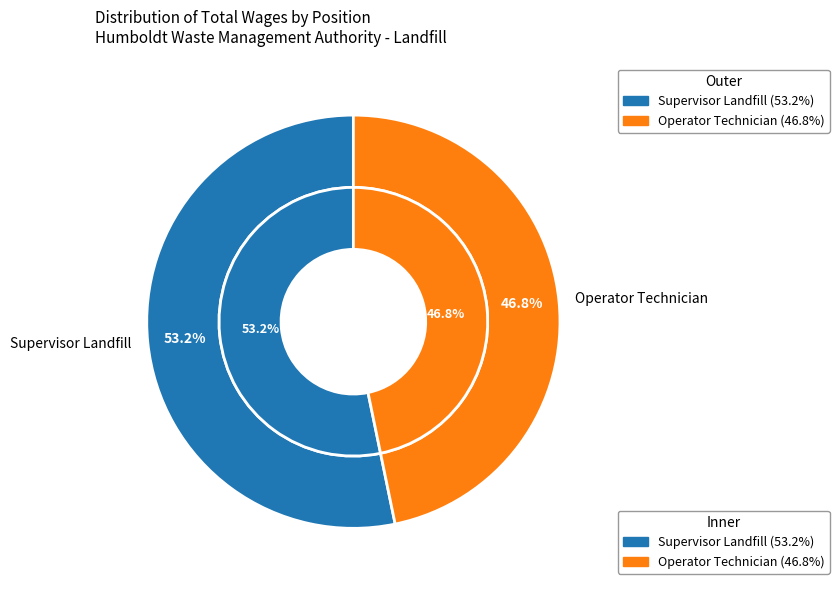

How many segments does this pie chart have?

2